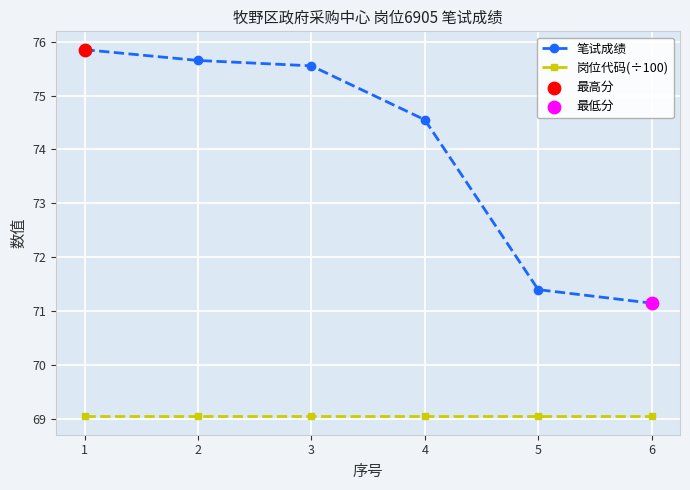

What is the sum of all 岗位代码(÷100) values?

414.3